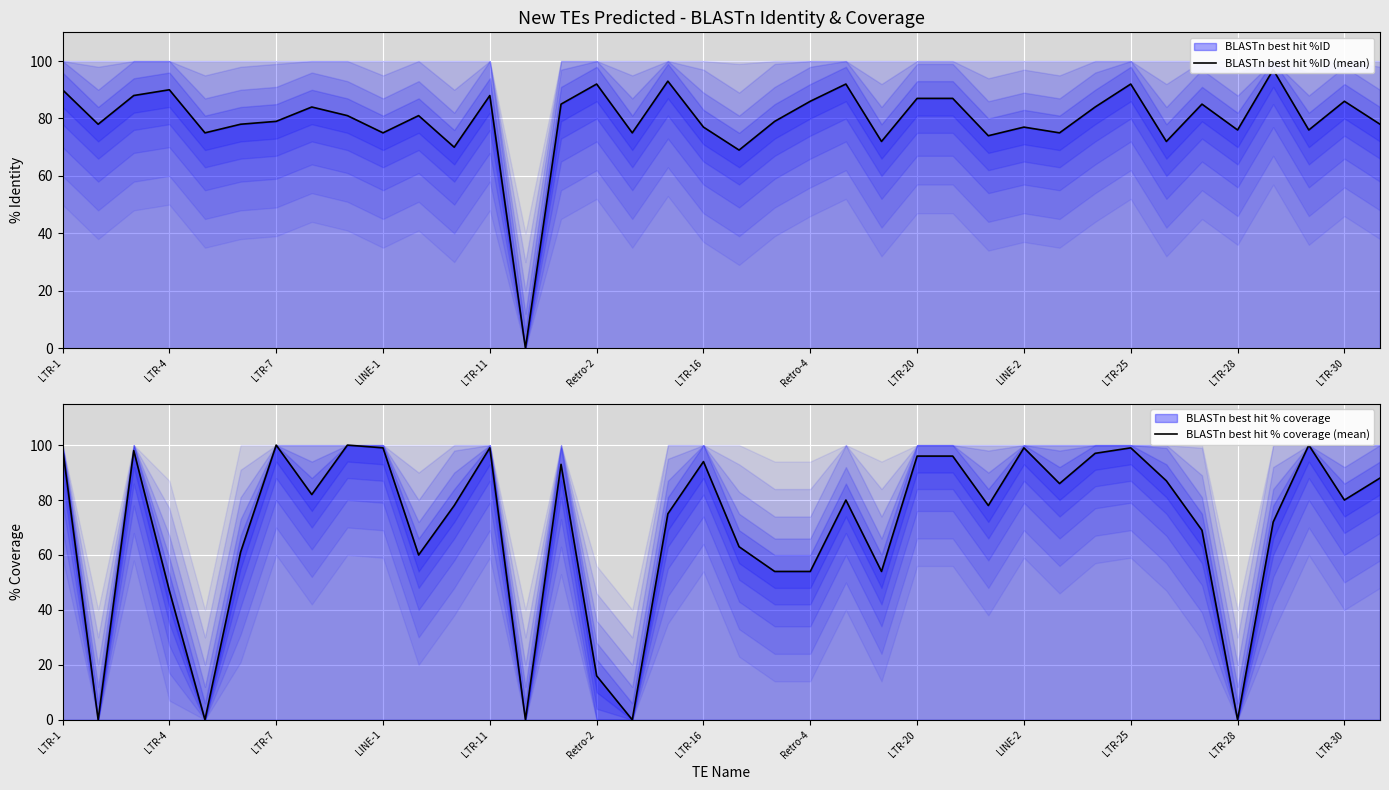

How many interior local valleys does the BLASTn best hit % coverage (mean) series have?

11